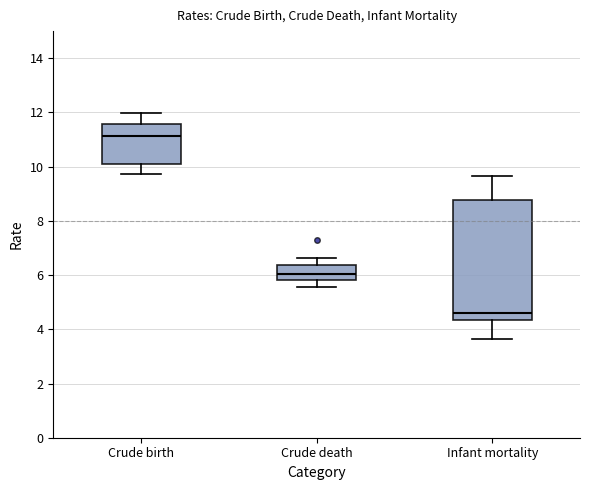

Reading left to right, read every box against the y-axis: the position of its median line, the range the box covers, and the ends of its whiskers. The values are not printed on the chart, so give them approximately, as read against the axis.

Crude birth: median 11.2, box 10.0 to 11.6, whiskers 9.8 to 12.0
Crude death: median 6.0, box 5.8 to 6.4, whiskers 5.6 to 6.6
Infant mortality: median 4.6, box 4.4 to 8.8, whiskers 3.6 to 9.6